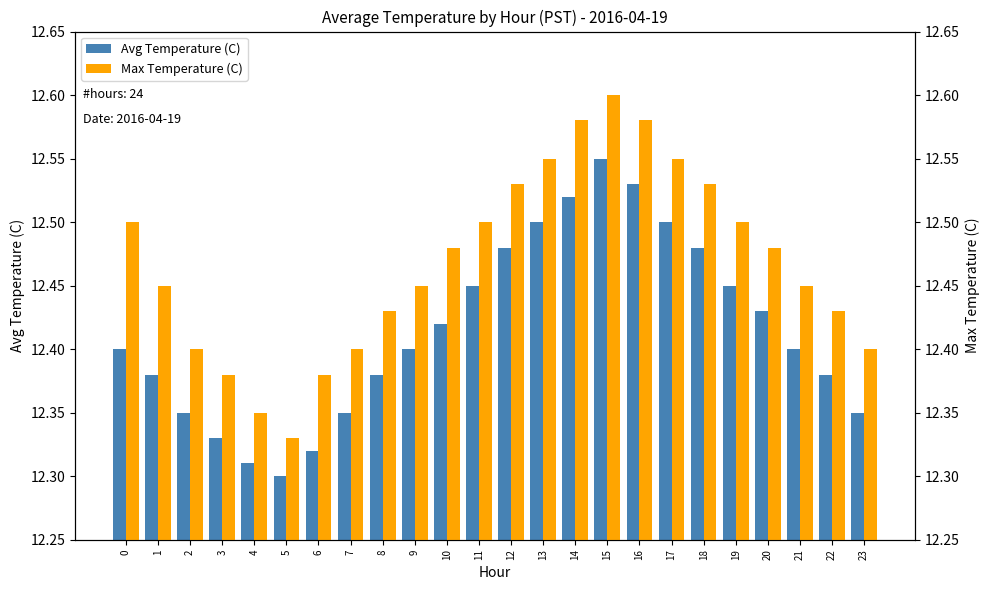

At 8, list the series in order from smallest to largest.

Avg Temperature (C), Max Temperature (C)